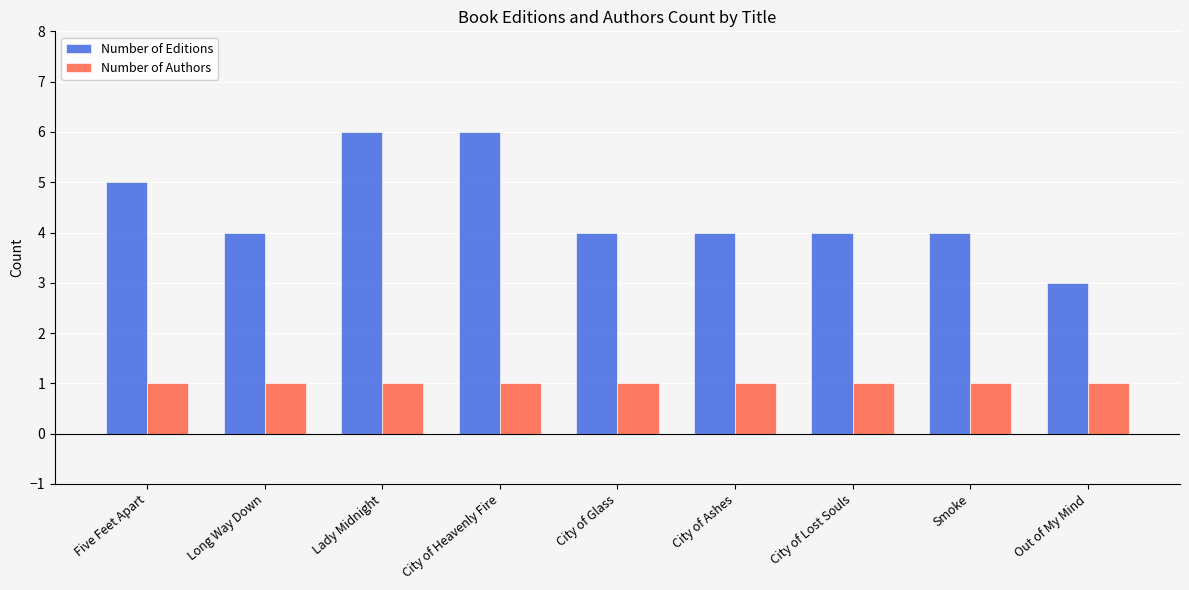

What value does the Number of Authors series have at Five Feet Apart?

1